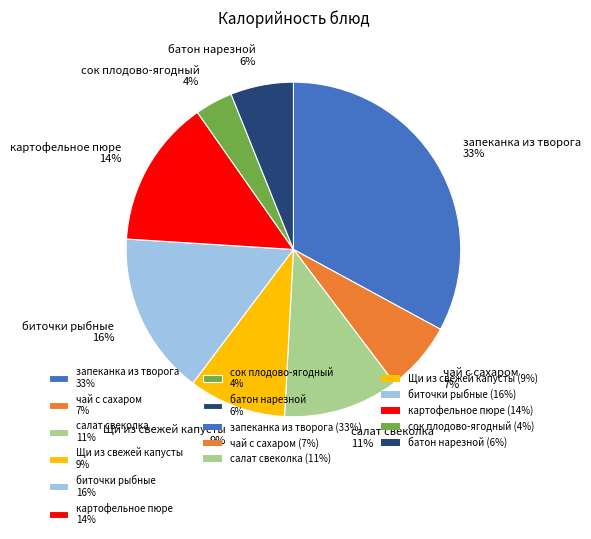

Count the number of slices in the pie.

8